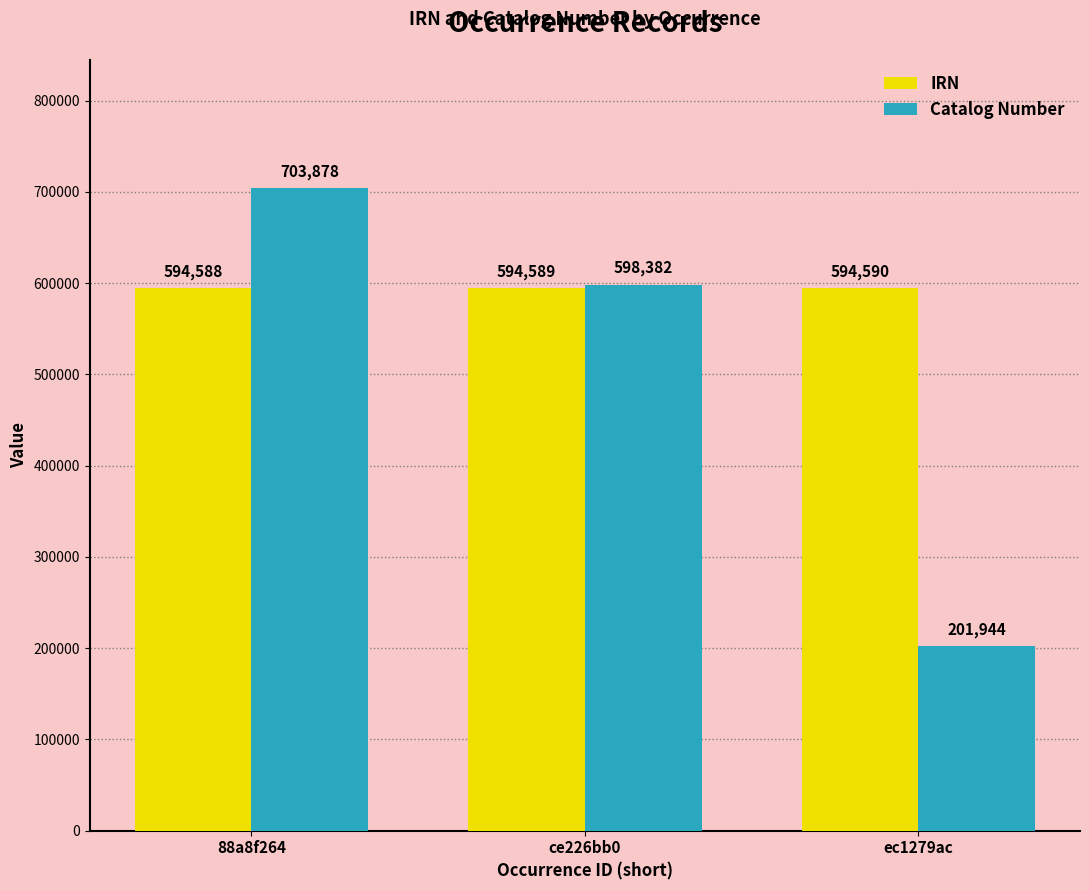

How many categories are shown in the chart?

3